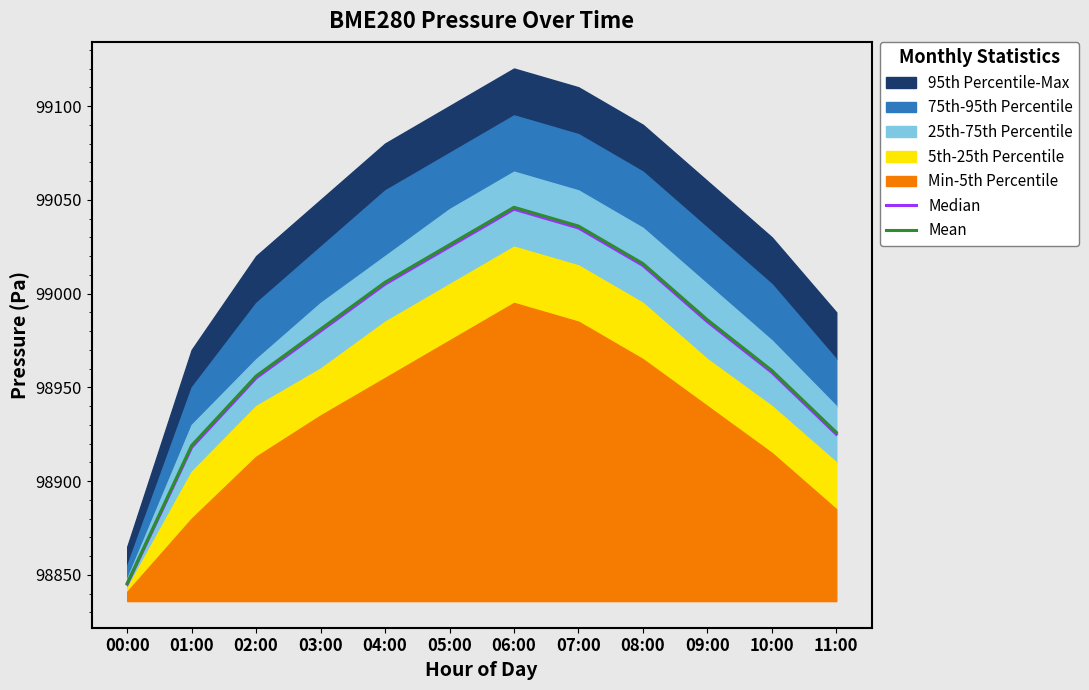

Is it true that Mean equals 152406.3 at 03:00?

False